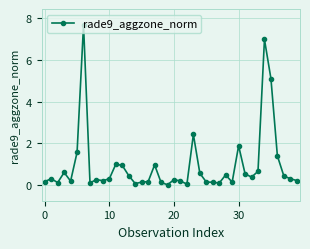

What is the greatest value displayed?

7.7